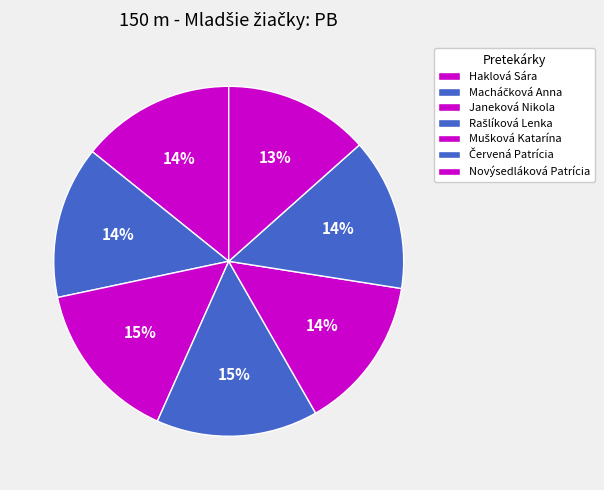

To the nearest percent, what portion does Haklová Sára represent?

14%